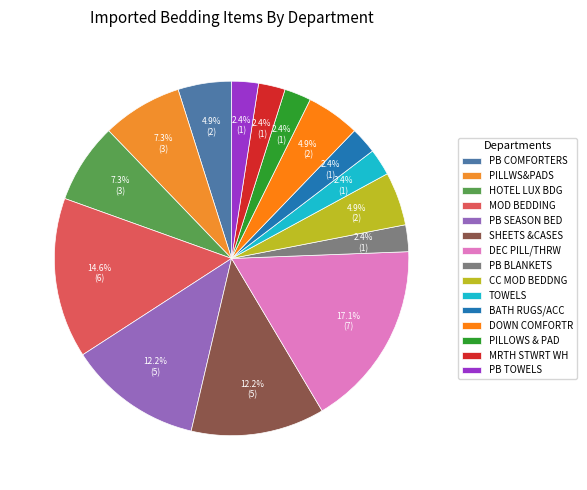

Count the number of slices in the pie.

15